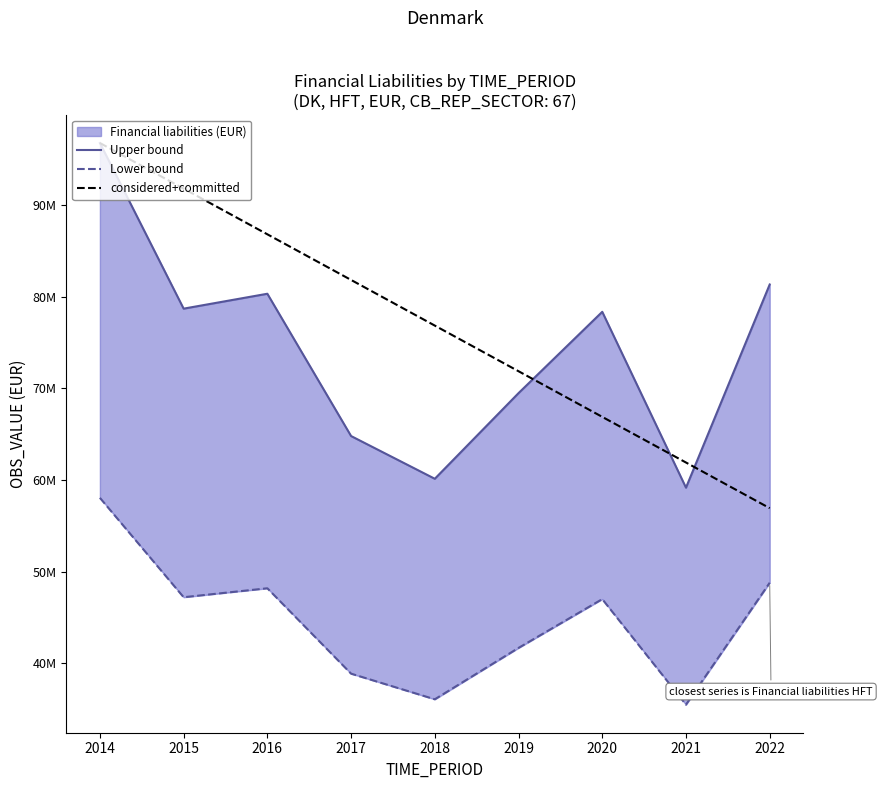

What is the maximum value for considered+committed?

96778914.0